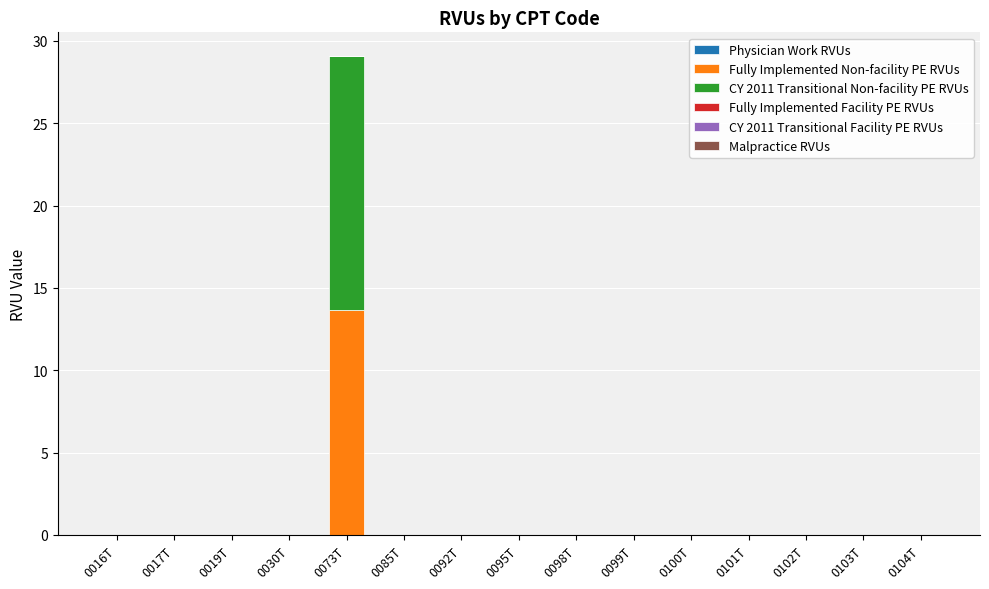

The Fully Implemented Non-facility PE RVUs series shows -5.8 at 0102T. True or false?

False